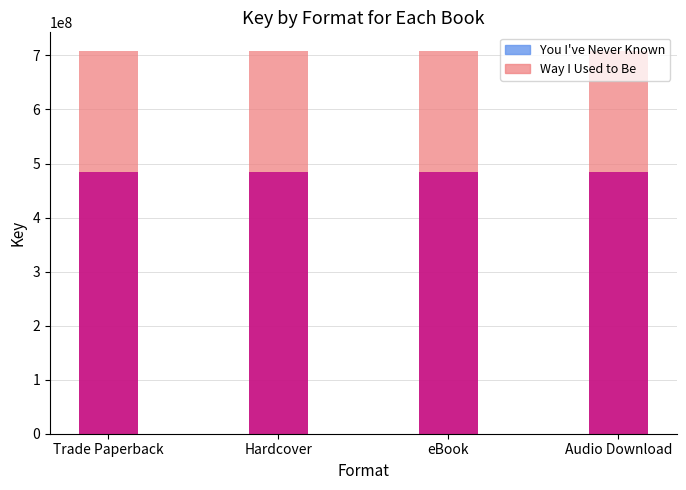

What is the highest value of the You I've Never Known series?

484797708